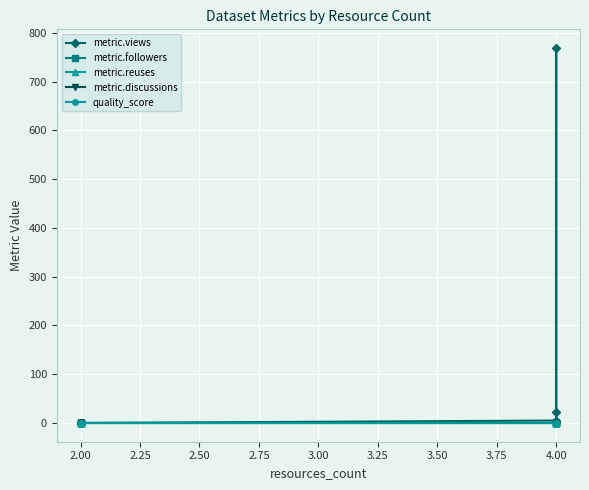

How many lines are shown in the chart?

5